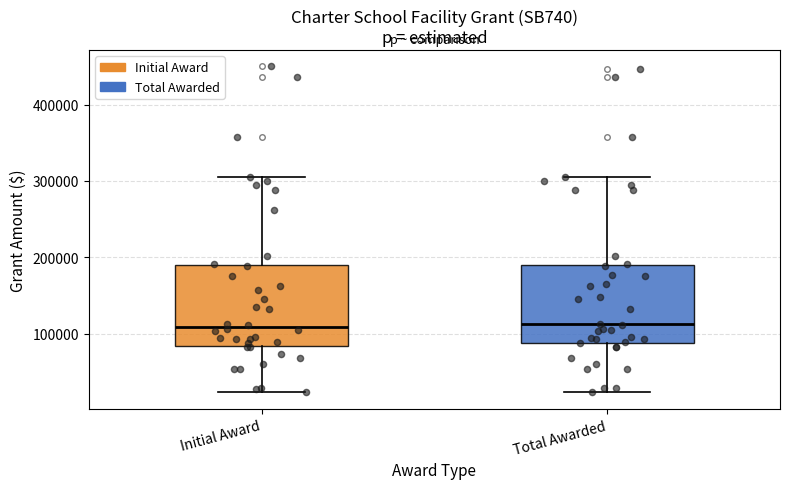

Reading left to right, read every box against the y-axis: the position of its median line, the range the box covers, and the ends of its whiskers. The values are not printed on the chart, so give them approximately, as read against the axis.

Initial Award: median 110000, box 80000 to 190000, whiskers 20000 to 310000
Total Awarded: median 110000, box 90000 to 190000, whiskers 20000 to 310000